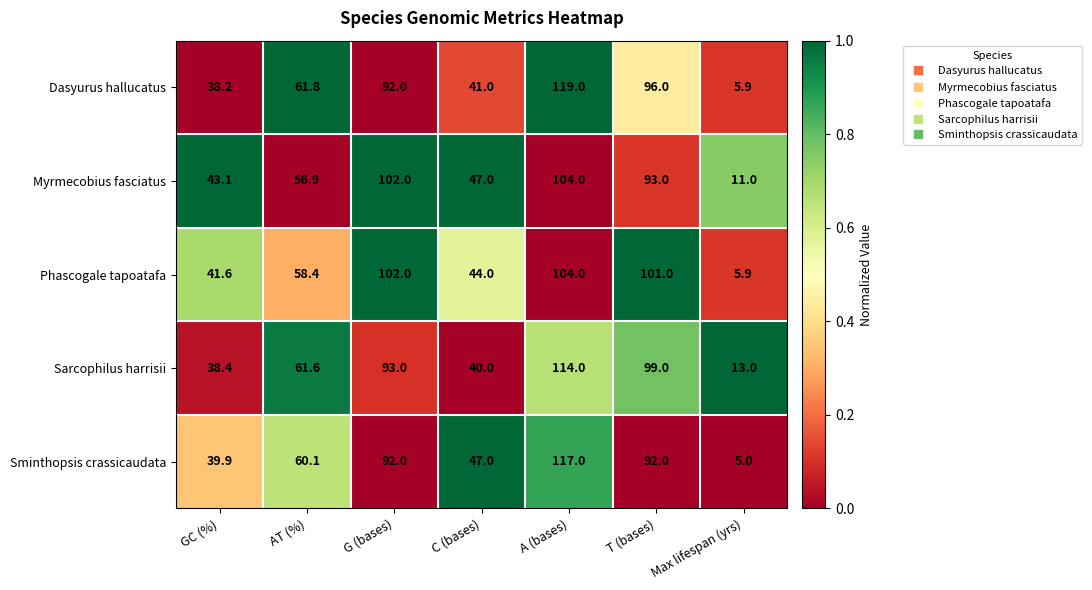

What is the difference between the maximum and minimum values in the Myrmecobius fasciatus series?

93.0